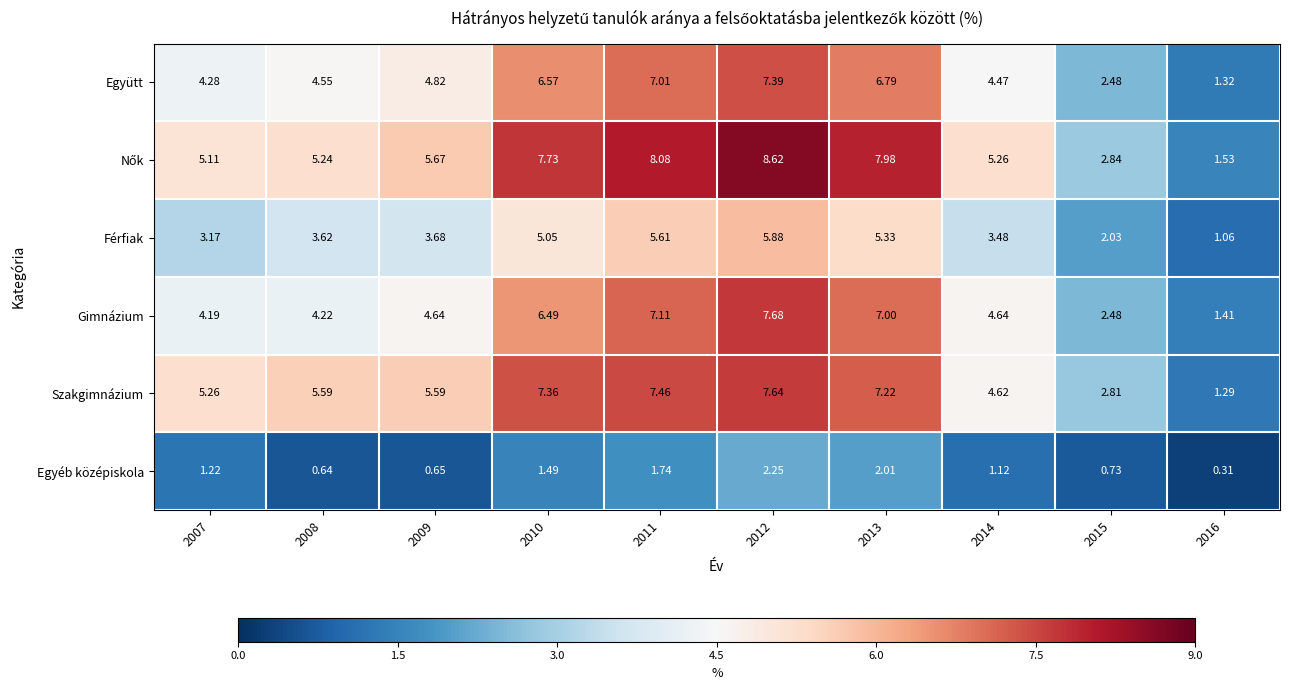

How many values in the Szakgimnázium series exceed 5?

7